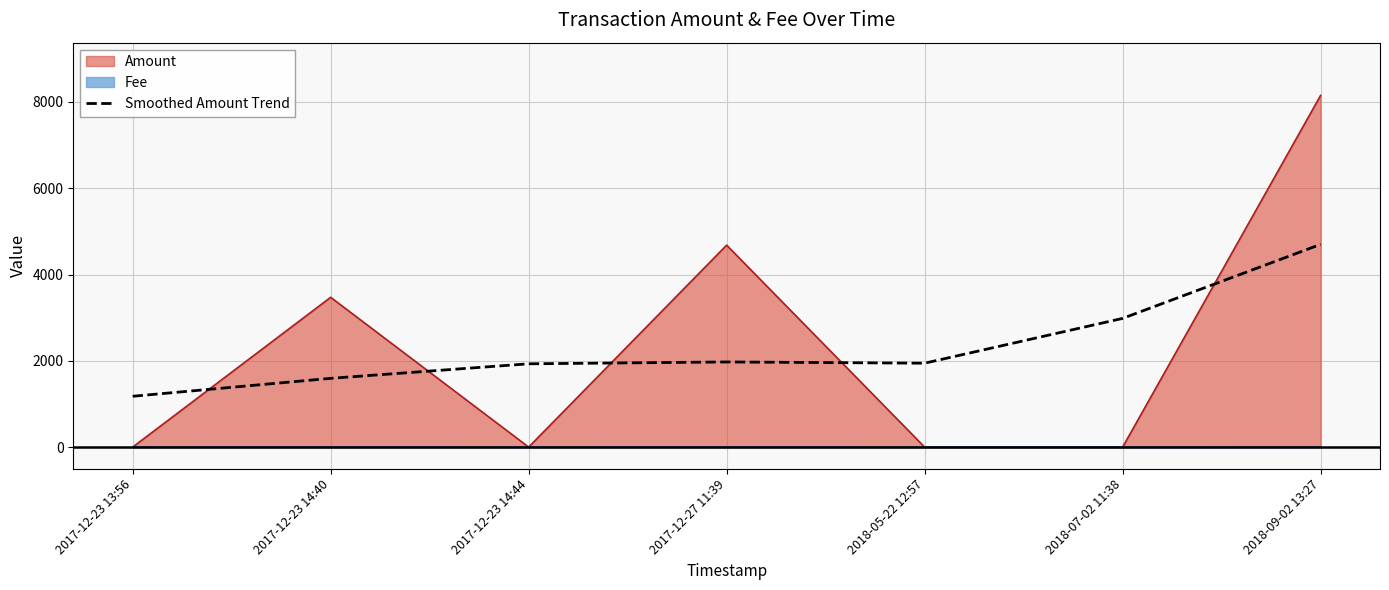

Count the number of data series in this chart.

3